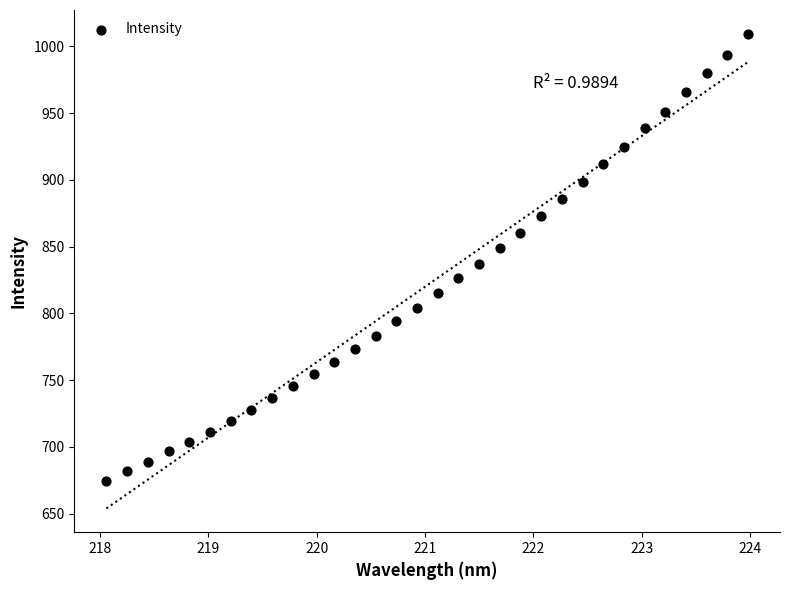

What is the range of X values (max minus min)?

5.9